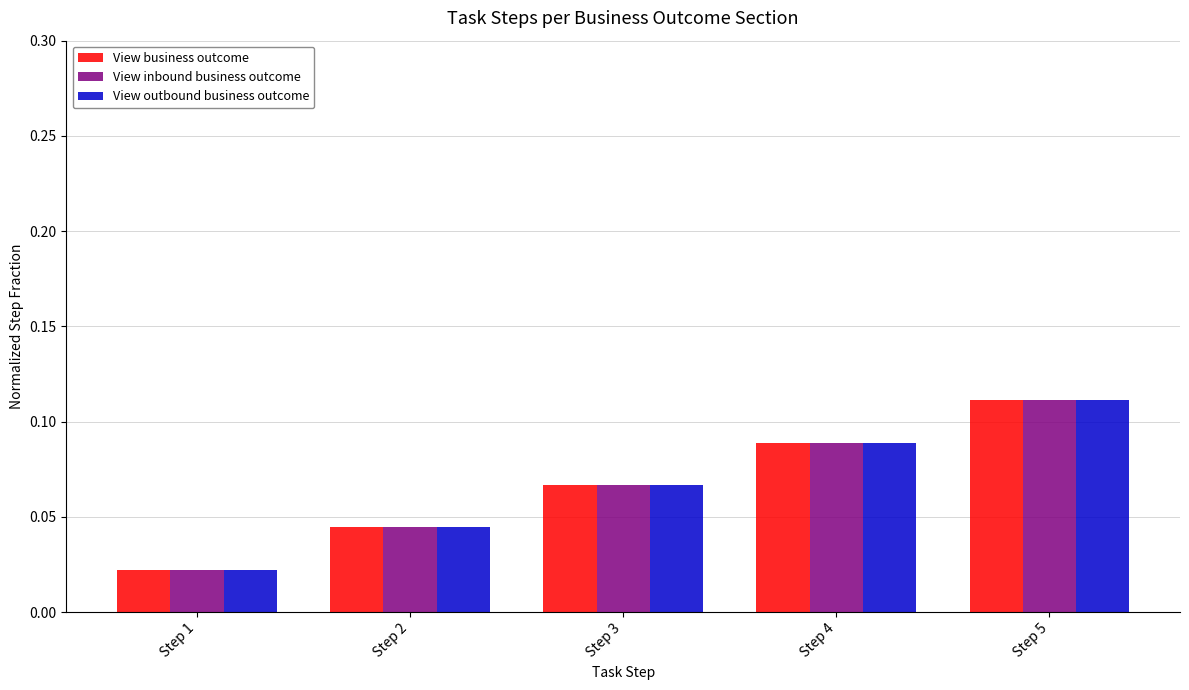

Which label corresponds to the largest value in the chart?

Step 5